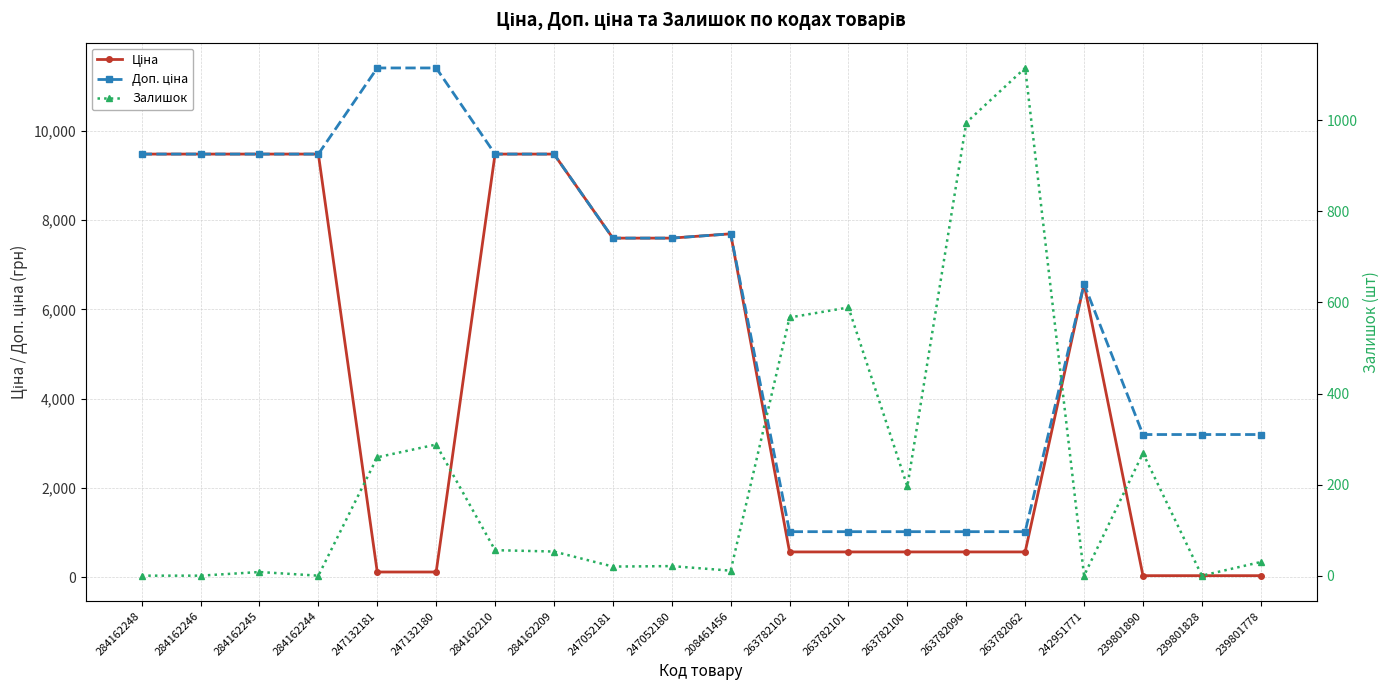

What is the difference between the maximum and second lowest values in the Доп. ціна series?

10392.2